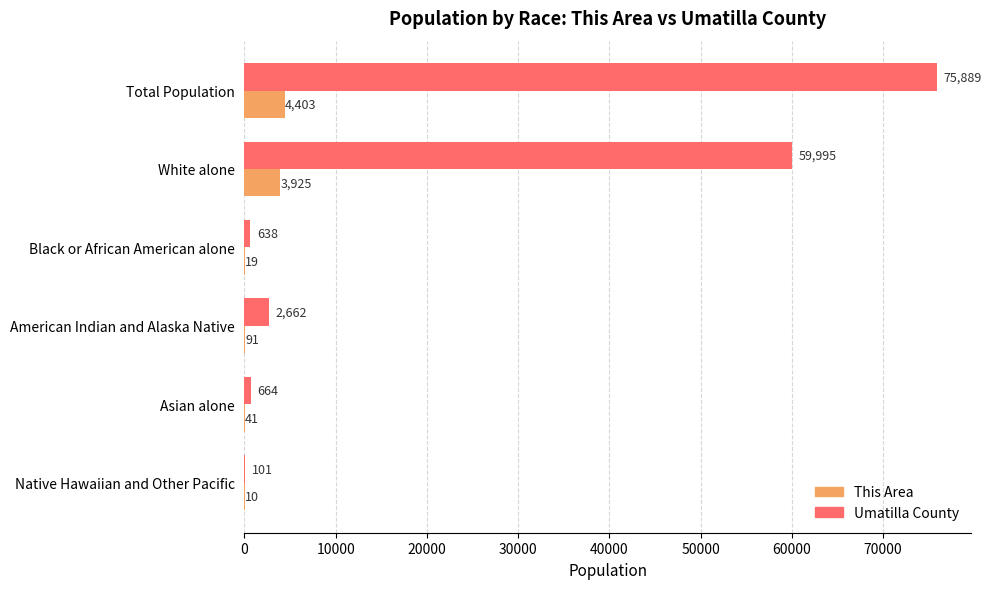

Where is This Area nearest to the value 2206?

White alone